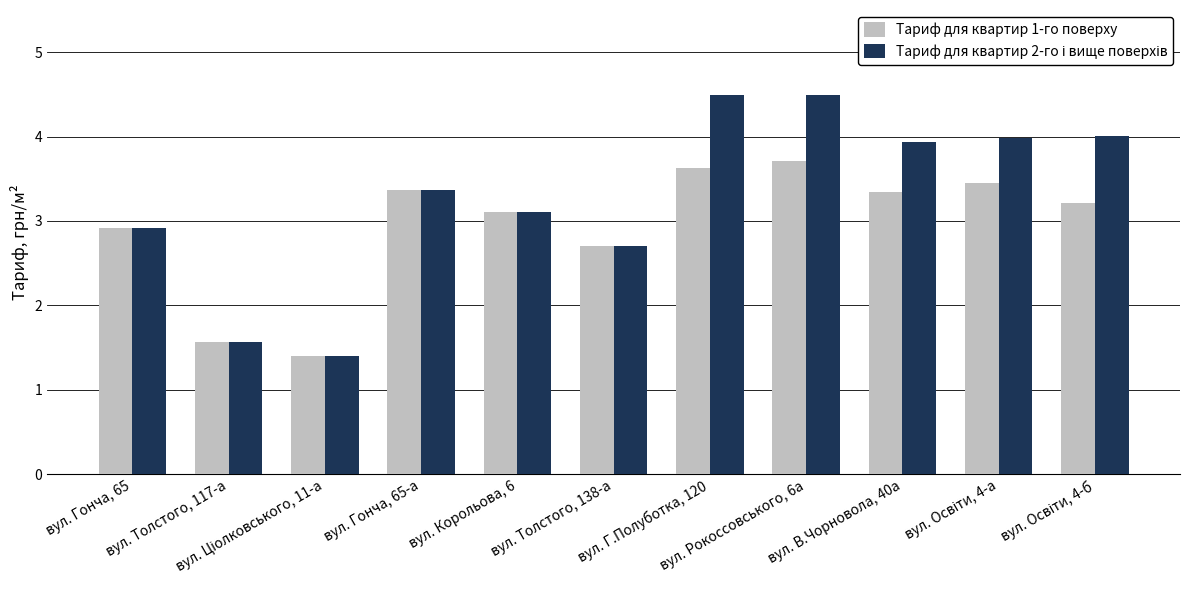

How many categories are shown in the chart?

11